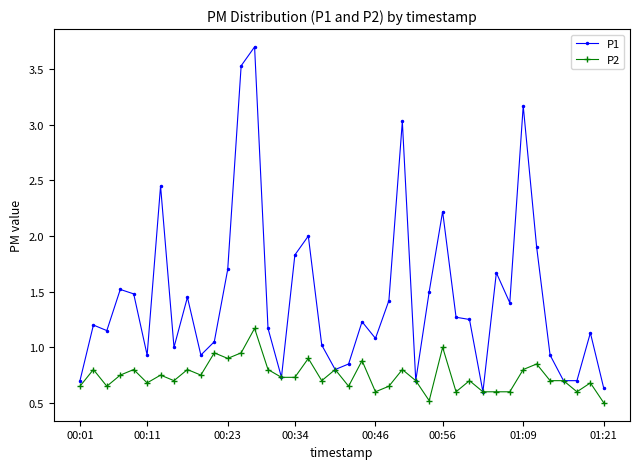

List the series in order of their peak value, lowest first.

P2, P1